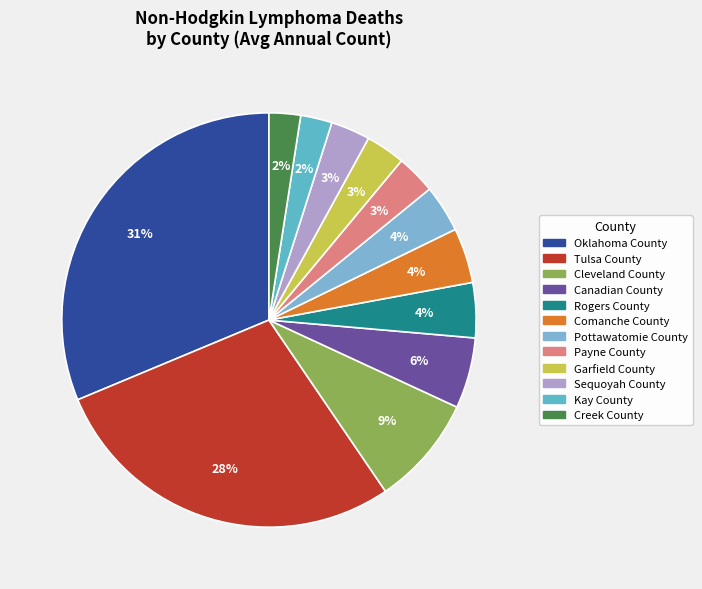

How many segments does this pie chart have?

12